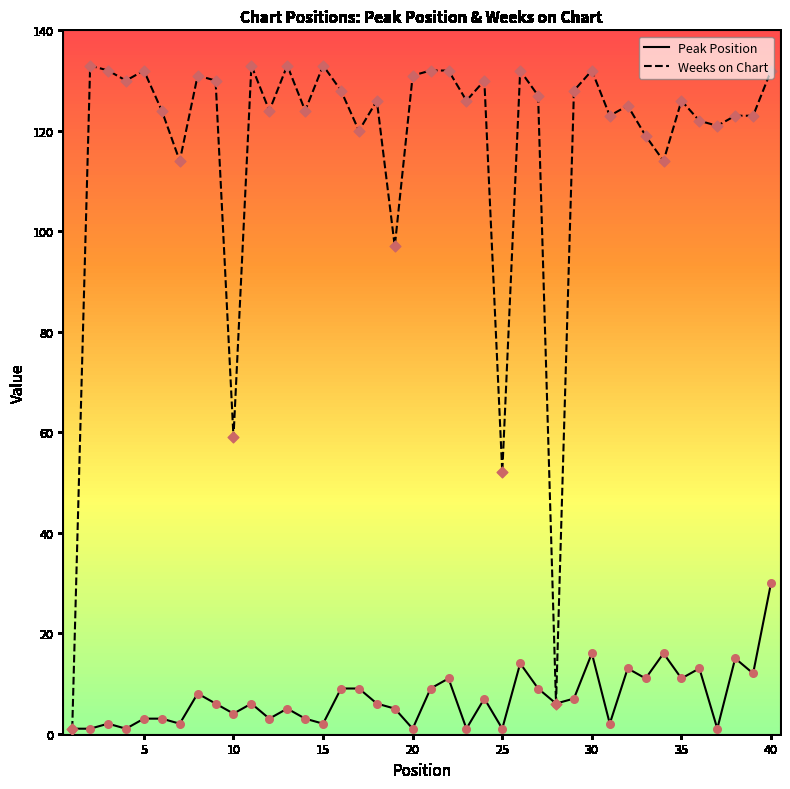

Which series has the largest total across all categories?

Weeks on Chart